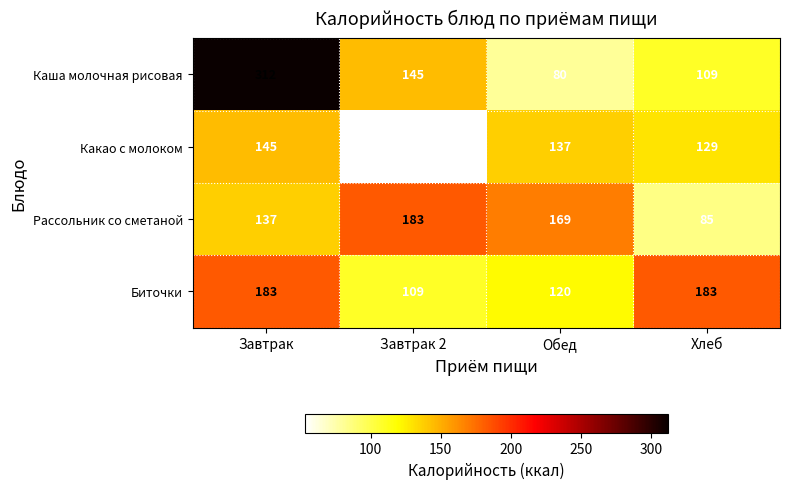

What is the total value across all series at Хлеб?

506